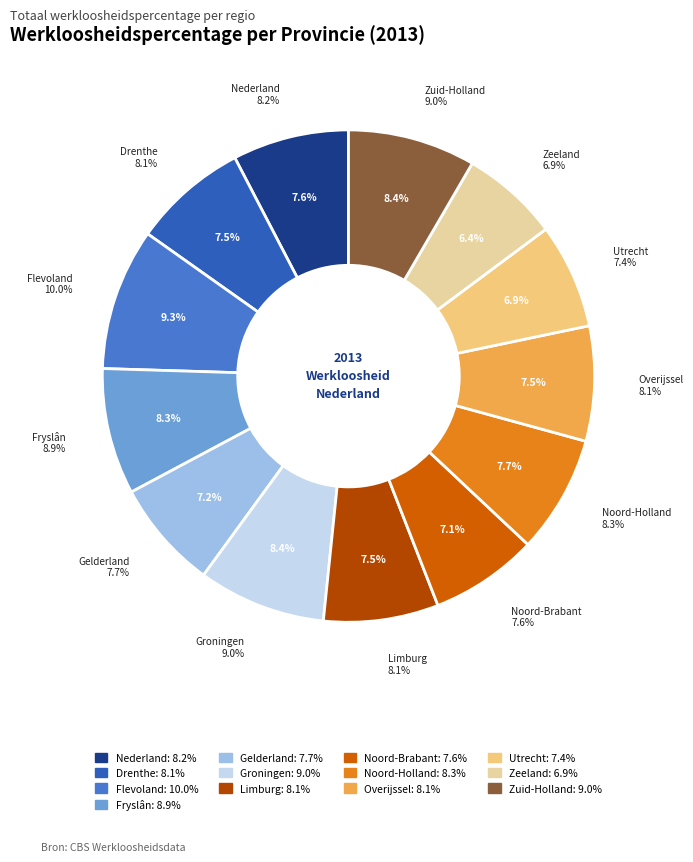

Which has a higher value, Noord-Brabant or Drenthe?

Drenthe